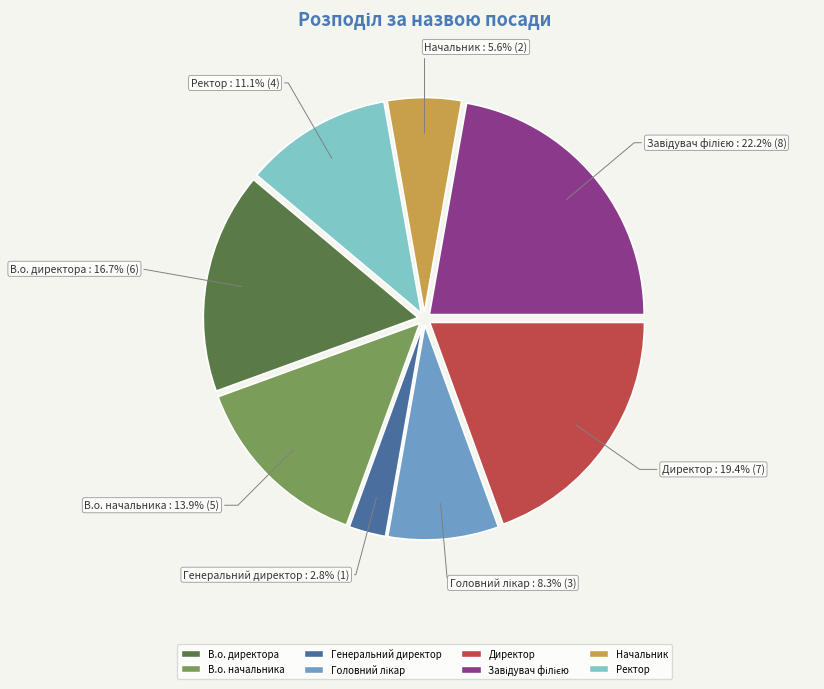

Which has a higher value, Ректор or Генеральний директор?

Ректор